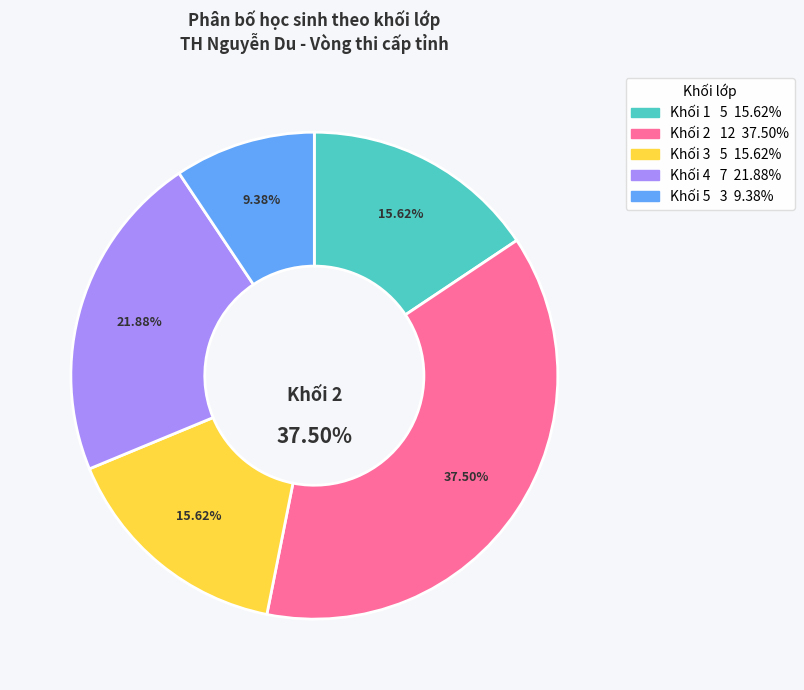

Which slice is the largest?

Khối 2